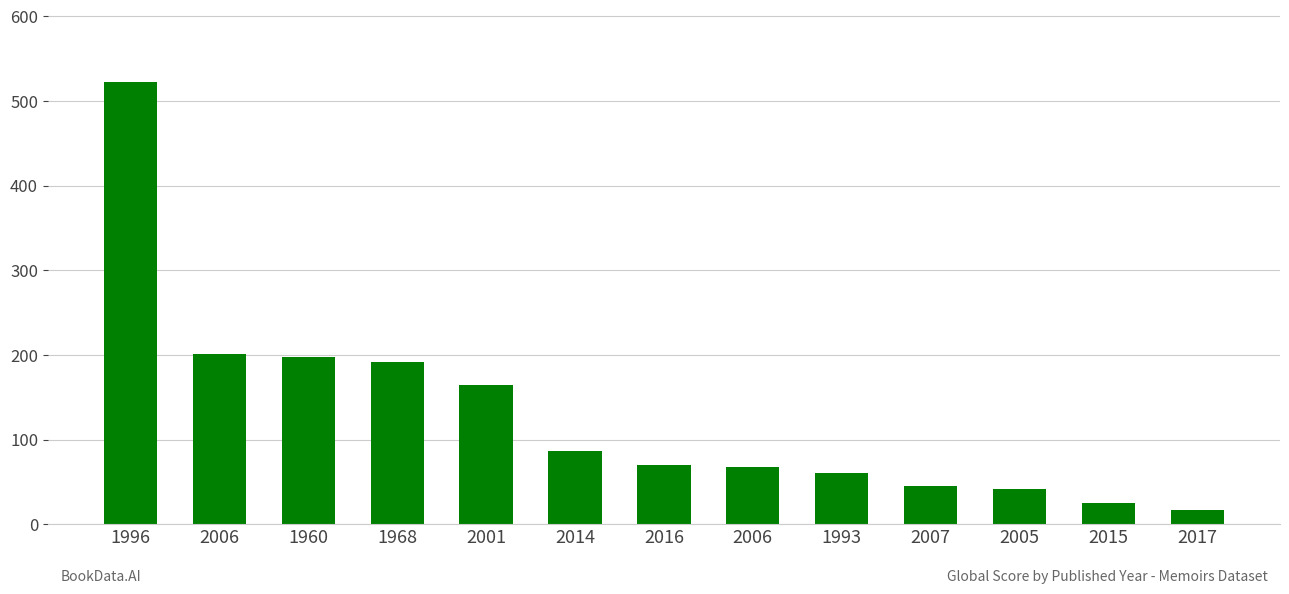

Which category has the lowest value across all series?

2017